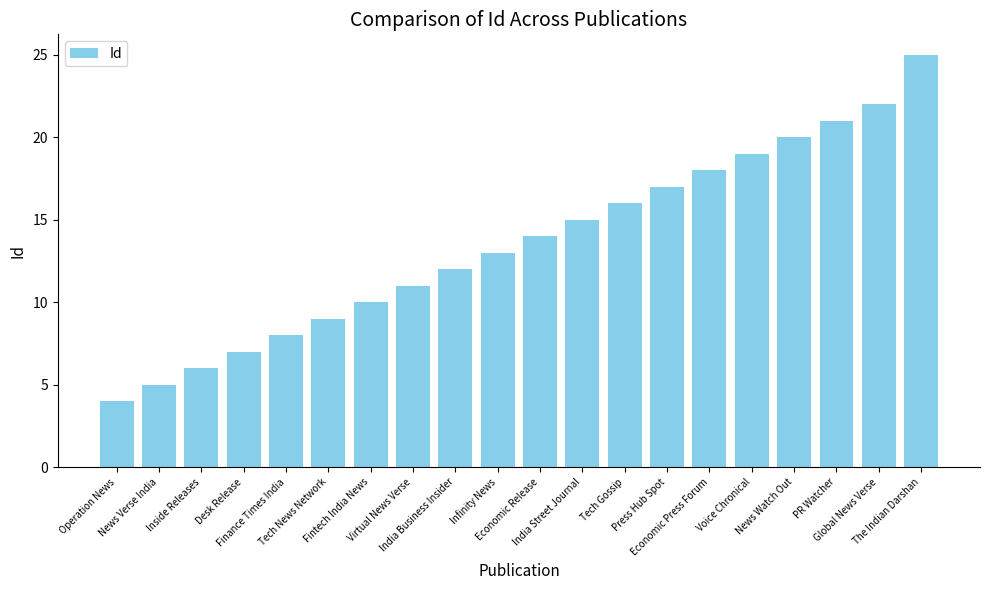

What is the maximum value shown in the chart?

25